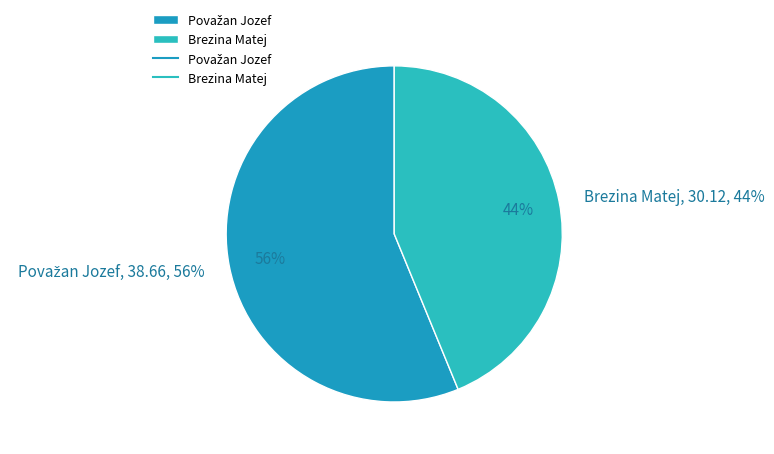

What is the smallest slice in the pie chart?

Brezina Matej